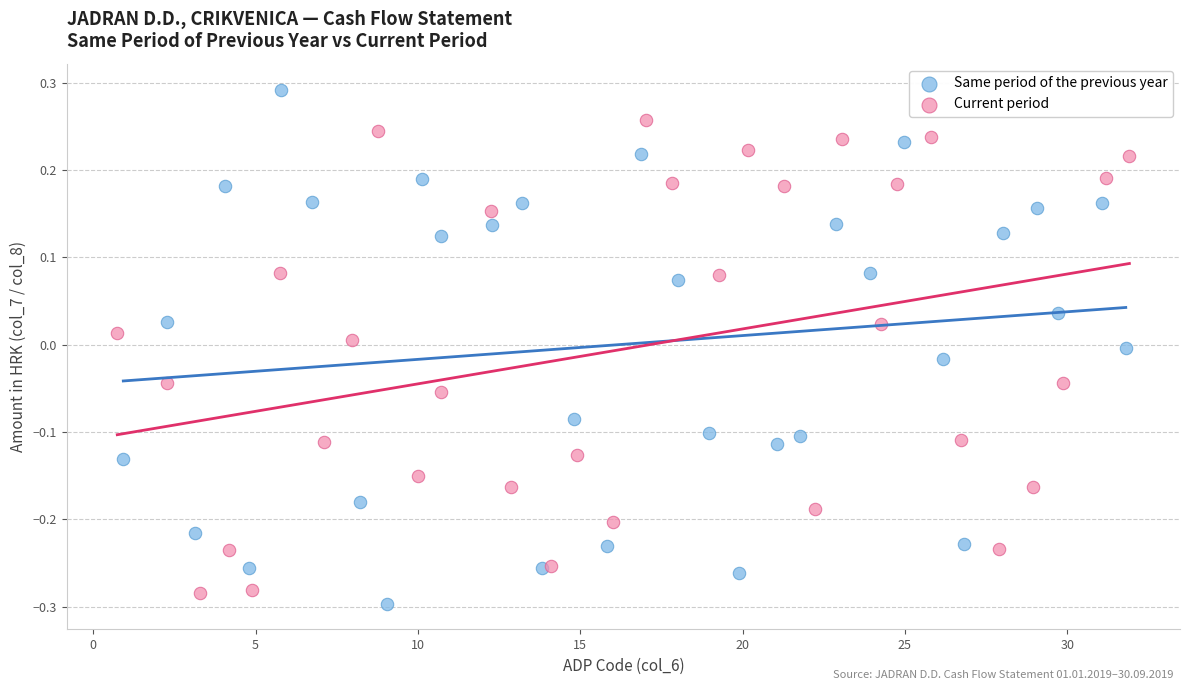

Which series contains the highest Y value?

Same period of the previous year